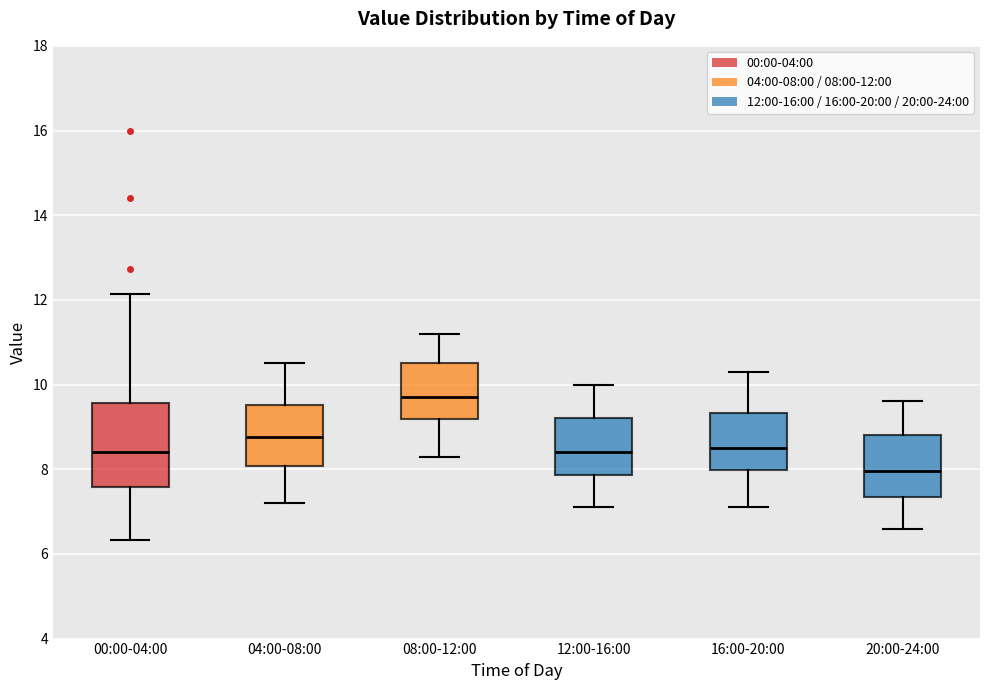

Which box has the lowest median line?

20:00-24:00